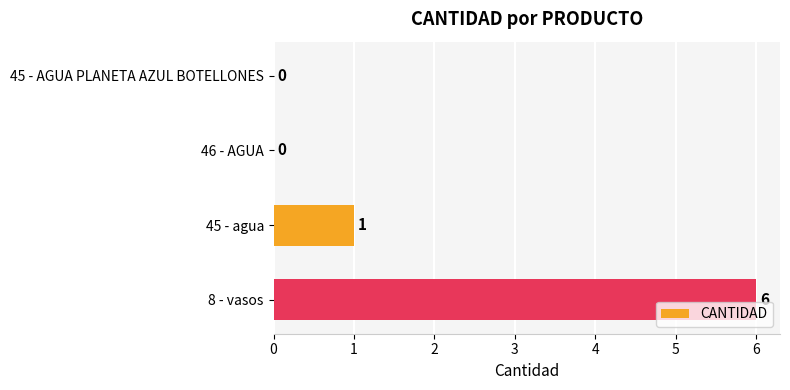

Are the bars horizontal?

Yes